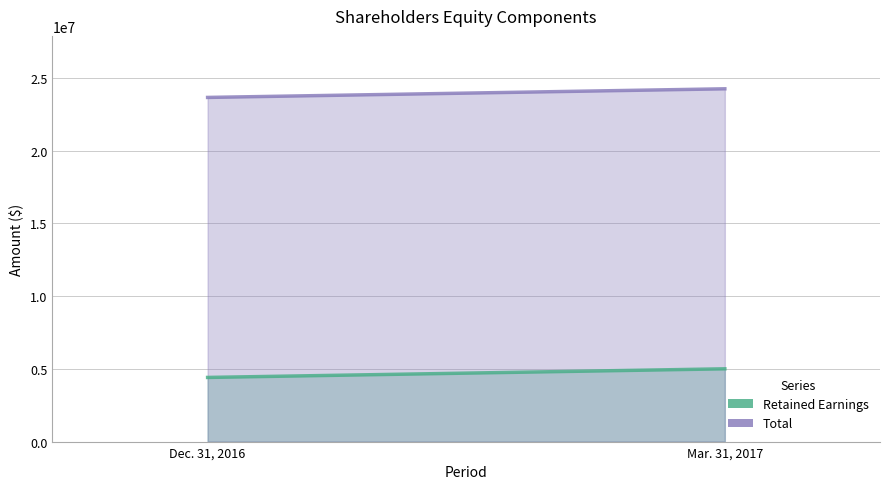

List the labels in order of Retained Earnings value, largest first.

Mar. 31, 2017, Dec. 31, 2016